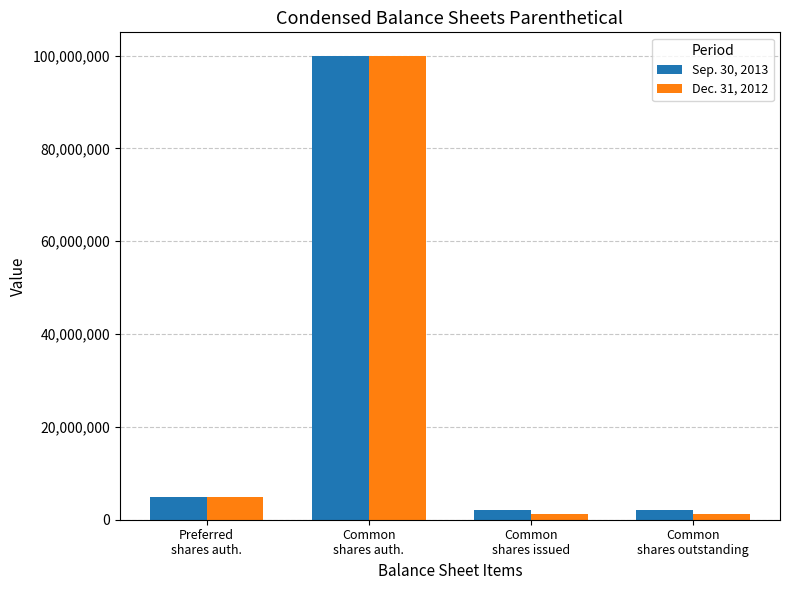

Which series has the largest range (max minus min)?

Dec. 31, 2012